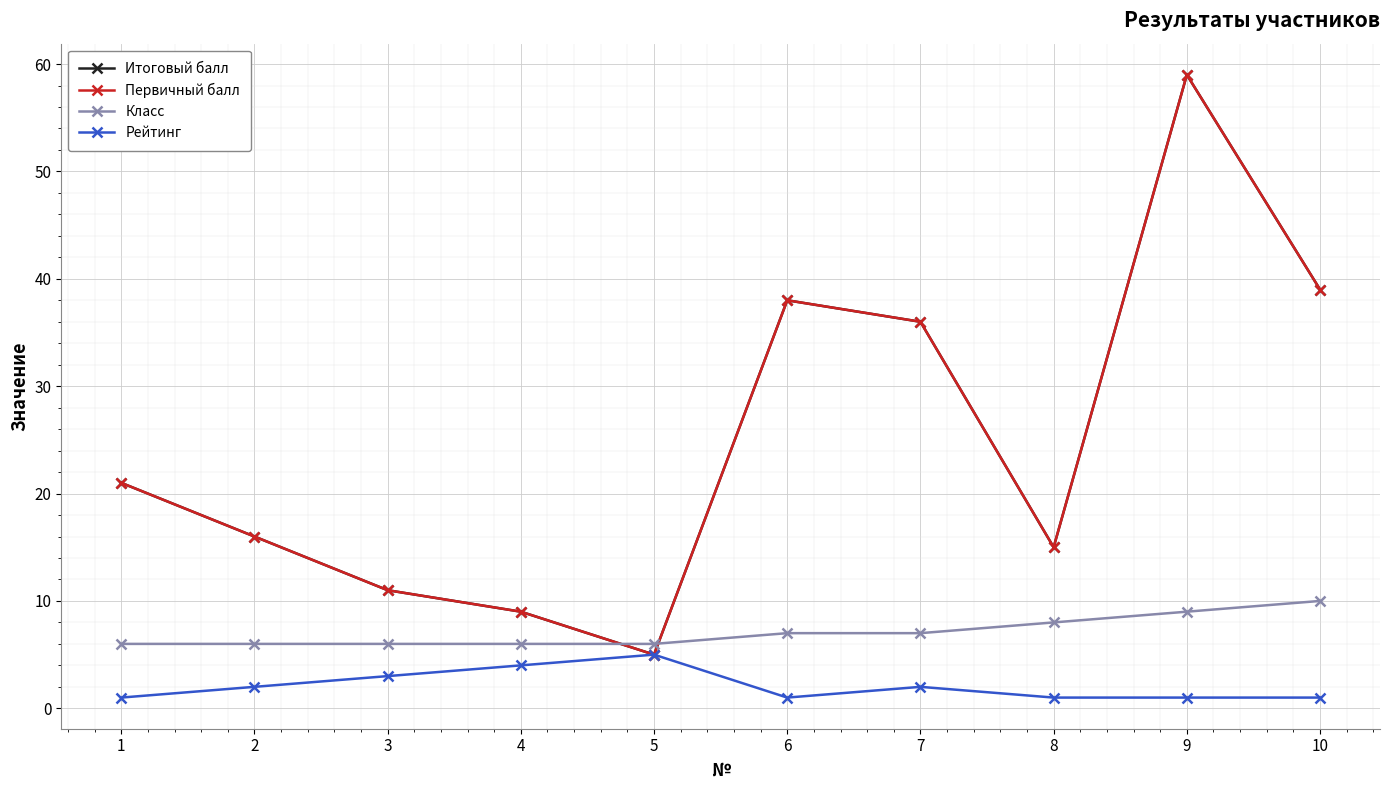

Does the chart have visible grid lines?

Yes